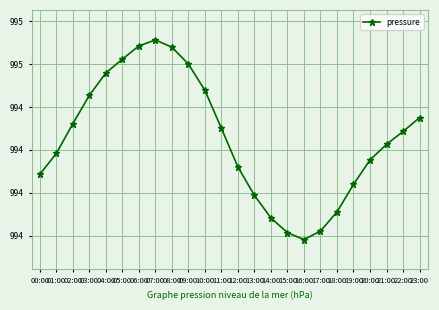

What is the sum of all values?

23862.1